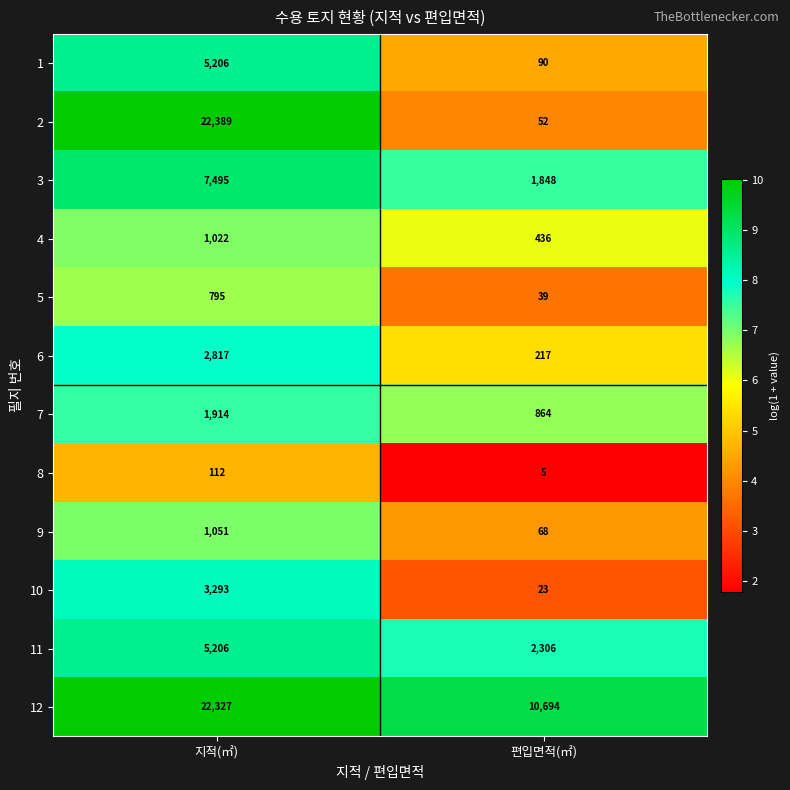

What is the total value across all series at 지적(㎡)?

73627